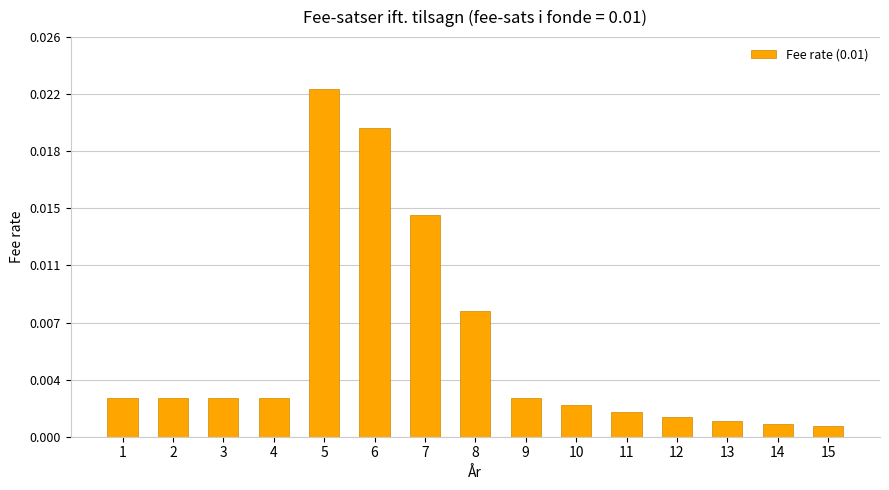

Reading right to left, what are all the values shown in this chart?

15=0.0	14=0.0	13=0.0	12=0.0	11=0.0	10=0.0	9=0.0	8=0.0	7=0.0	6=0.0	5=0.0	4=0.0	3=0.0	2=0.0	1=0.0